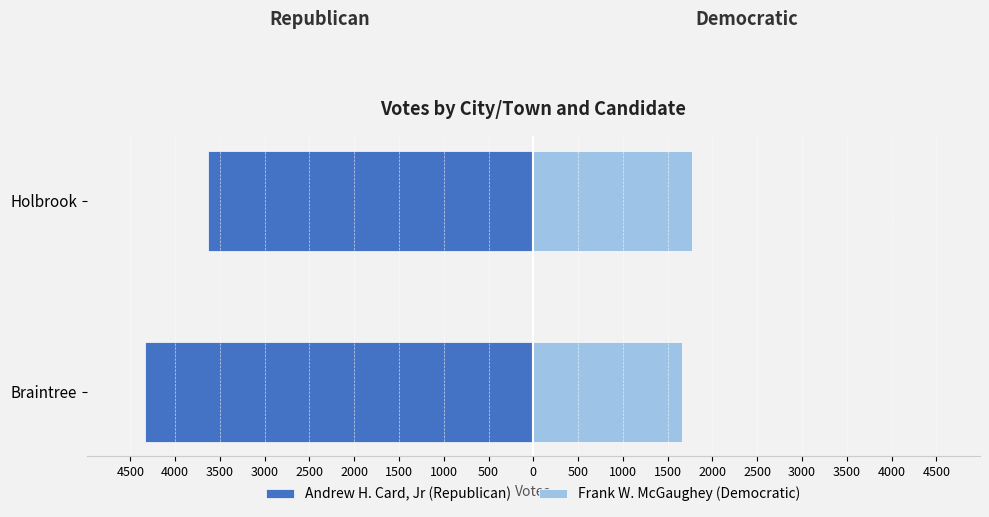

Are the bars grouped side by side (vs. stacked)?

Yes